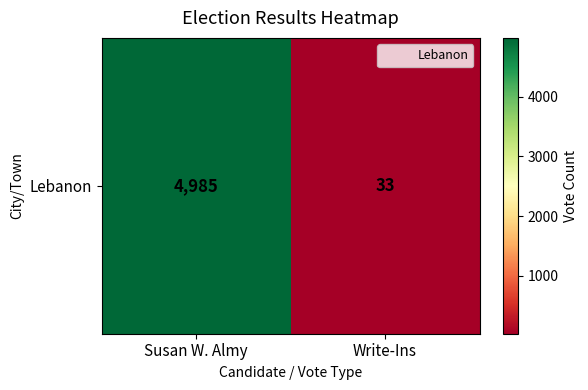

What is the change in value from Susan W. Almy to Write-Ins?

-4952